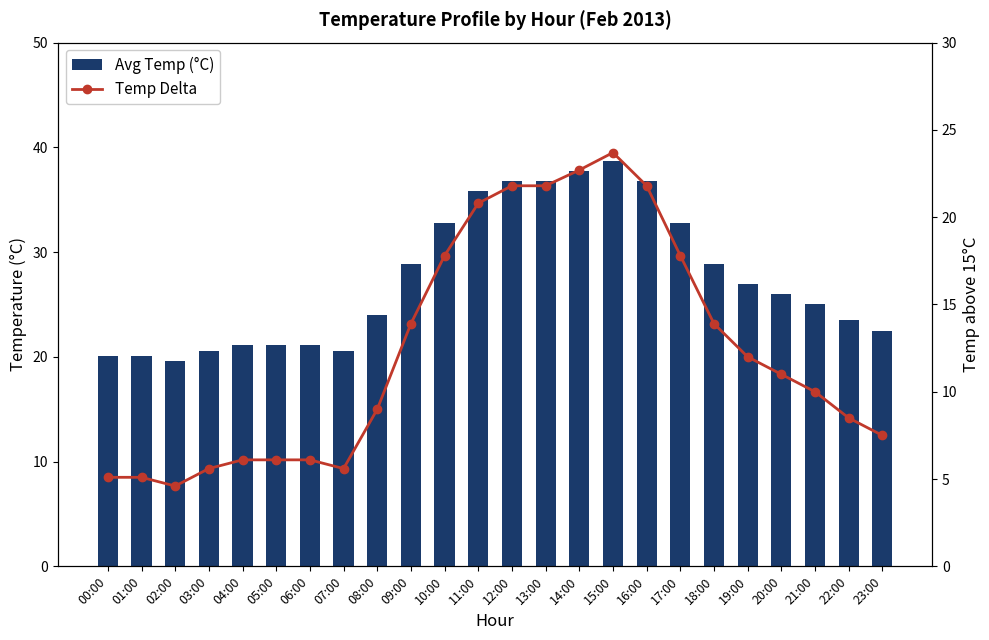

The value of Temp Delta at 14:00 is 10.5. True or false?

False